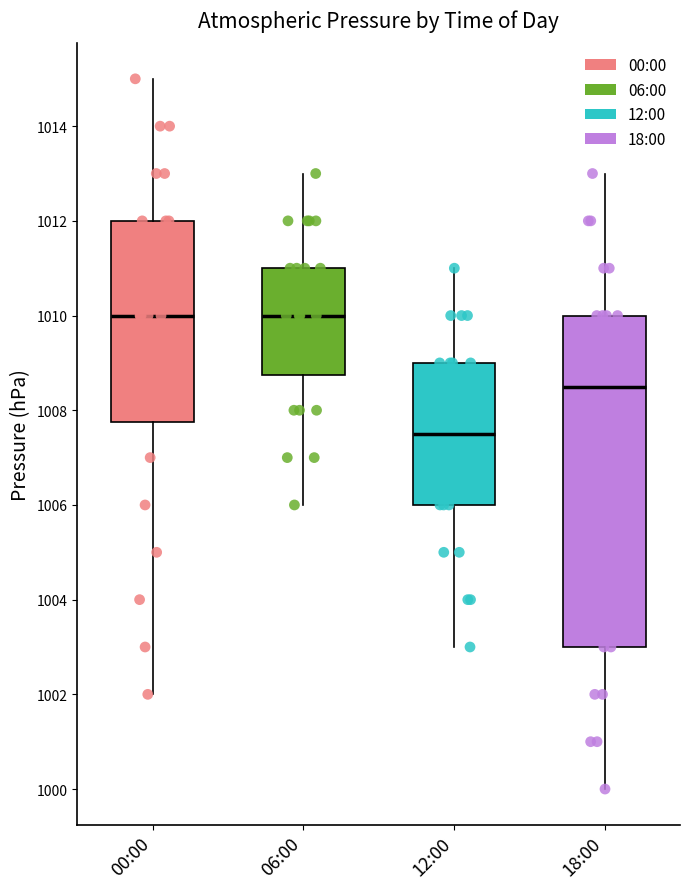

Comparing the boxes themselves (not the whiskers), which one is the tallest?

18:00